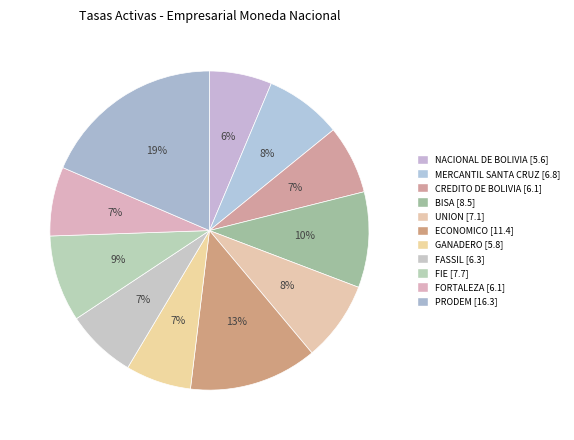

How many segments does this pie chart have?

11